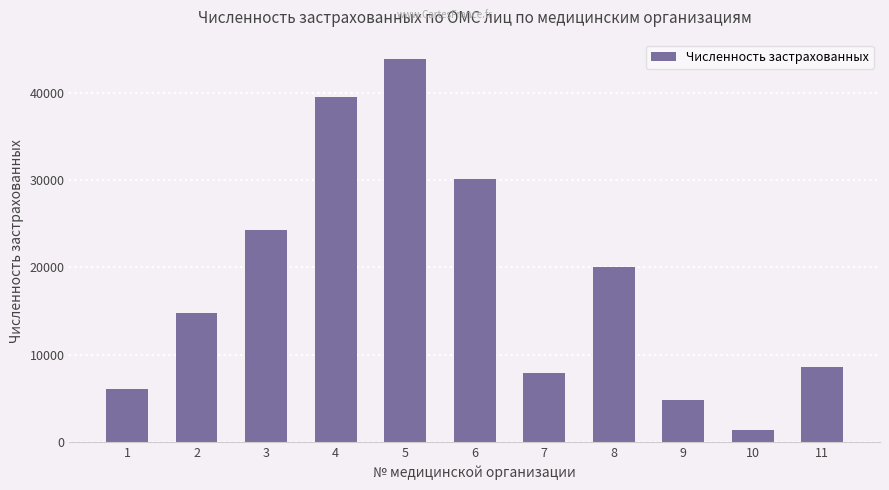

Does the chart contain any negative values?

No